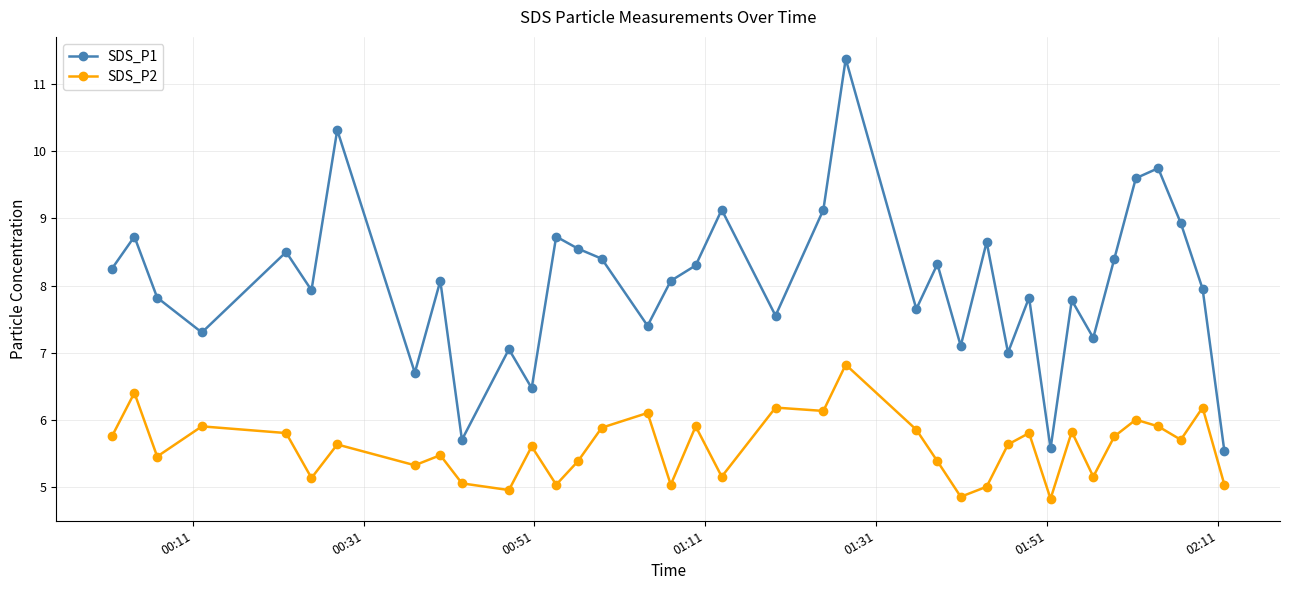

True or false: SDS_P2 and SDS_P1 intersect in this chart.

False